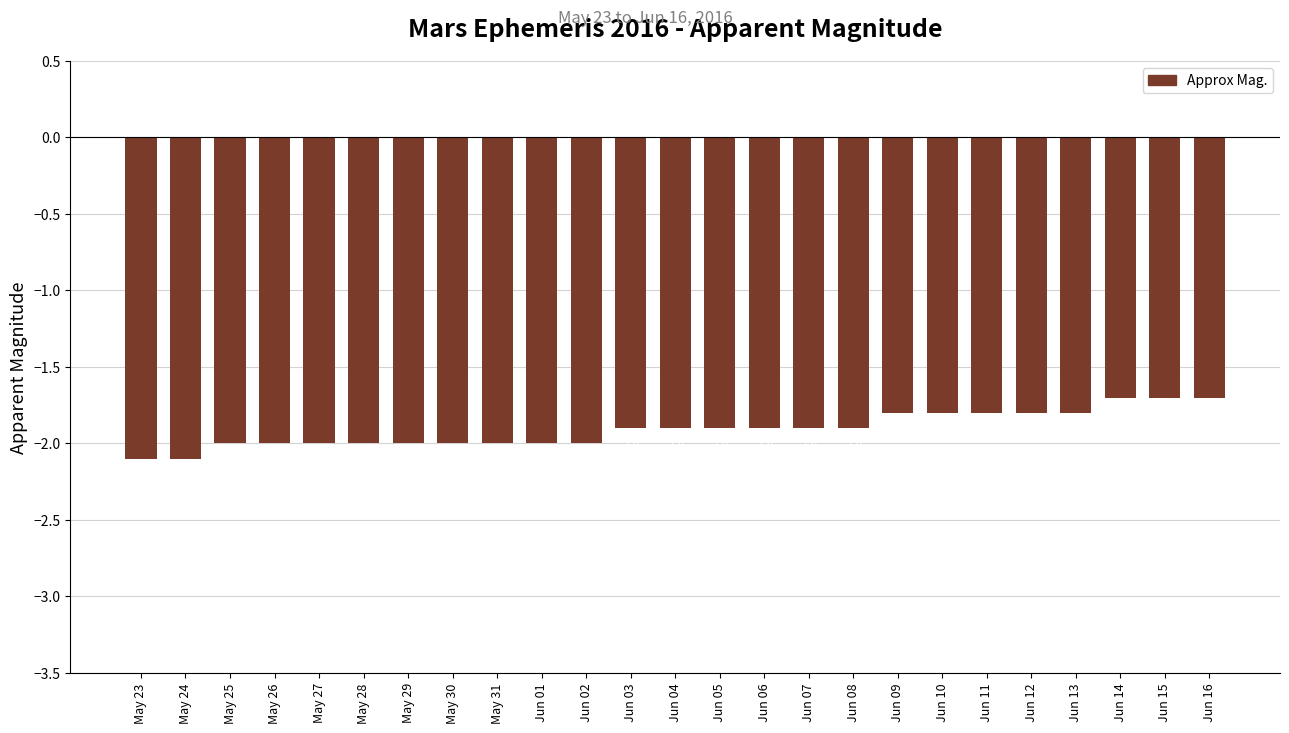

What is the maximum value shown in the chart?

-1.7